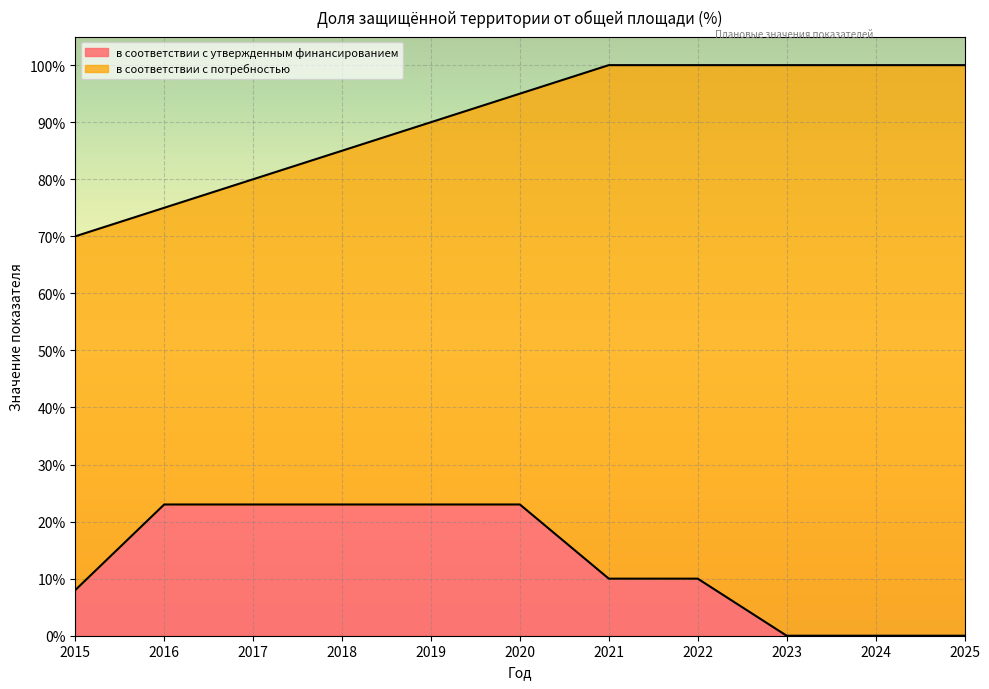

What is the lowest value of the в соответствии с потребностью series?

70